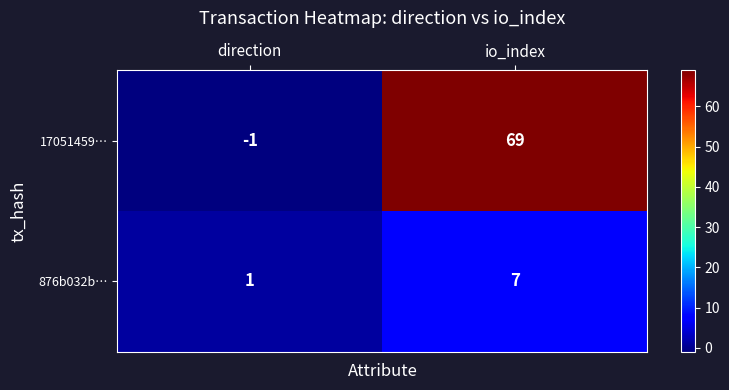

Which category has the highest value across all series?

io_index